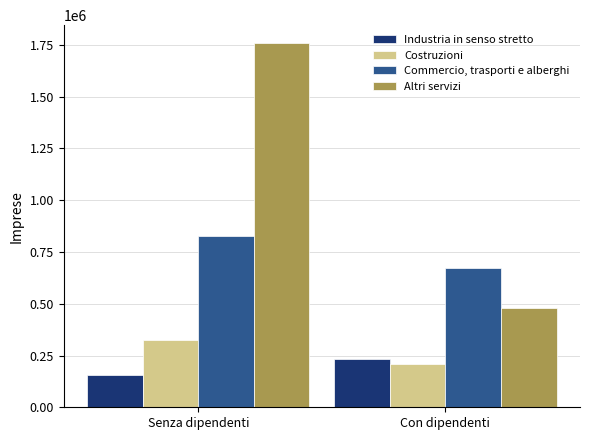

The Altri servizi series shows 1757400 at Senza dipendenti. True or false?

True